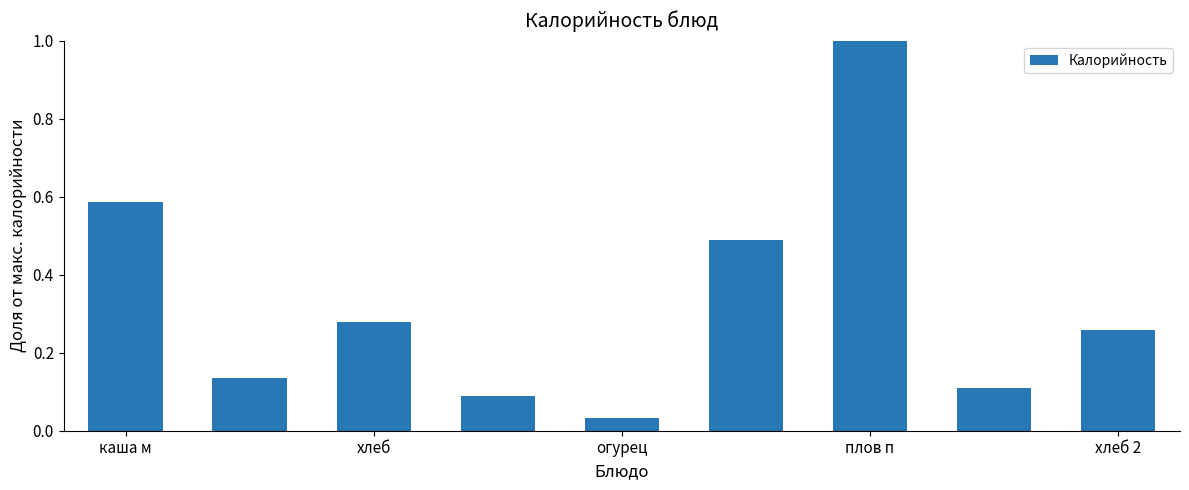

What is the sum of all values?

3.0